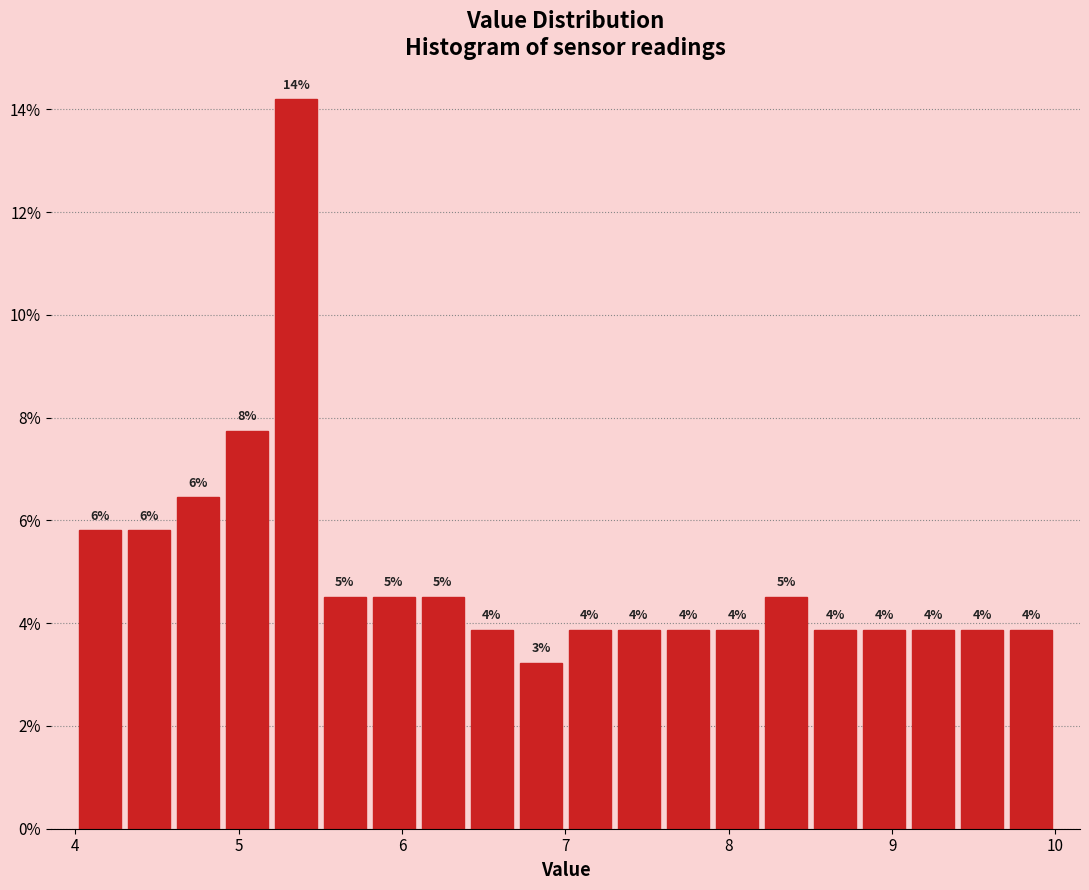

Read against the x-axis, roughly where is the centre of the tallest bar?

5.4